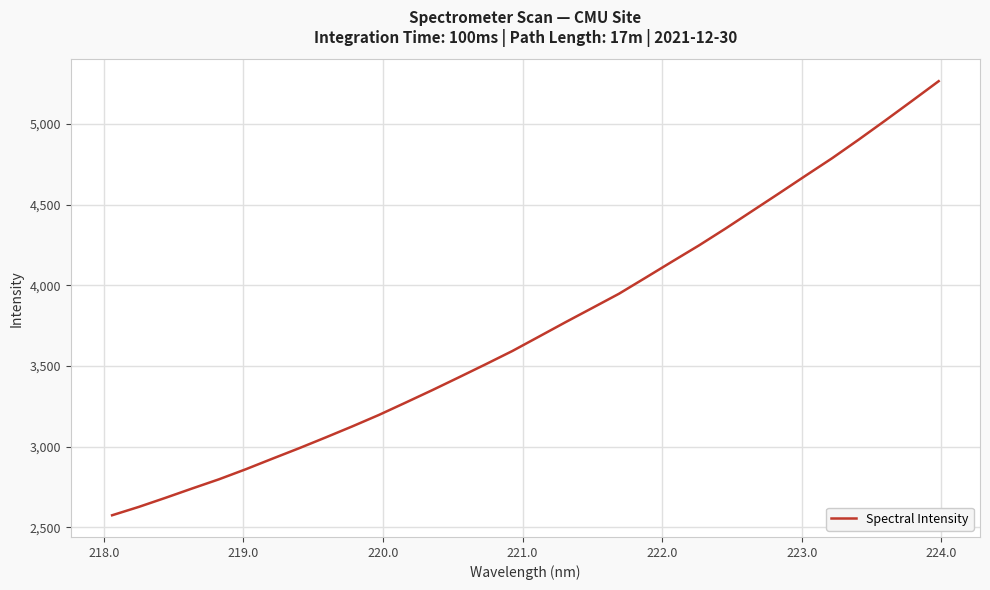

What is the minimum value shown in the chart?

2575.6